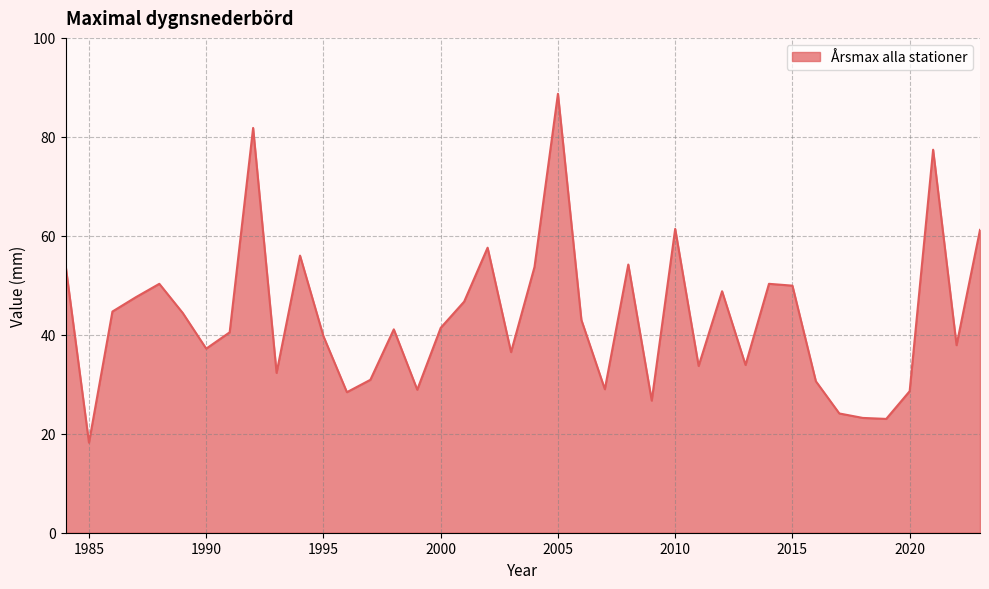

What is the difference between the maximum and minimum values?

70.5